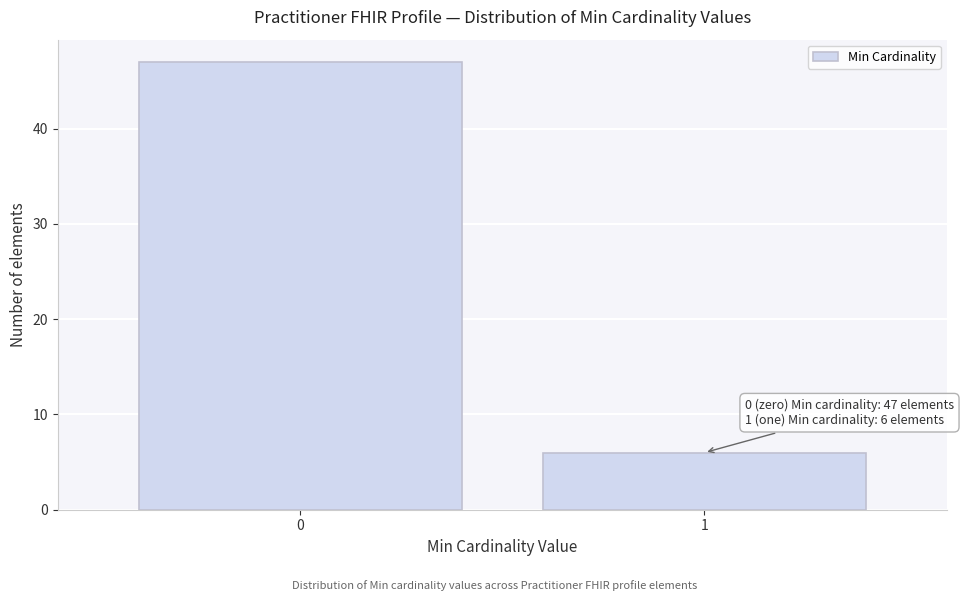

Reading right to left, what are all the values shown in this chart?

1=6	0=47